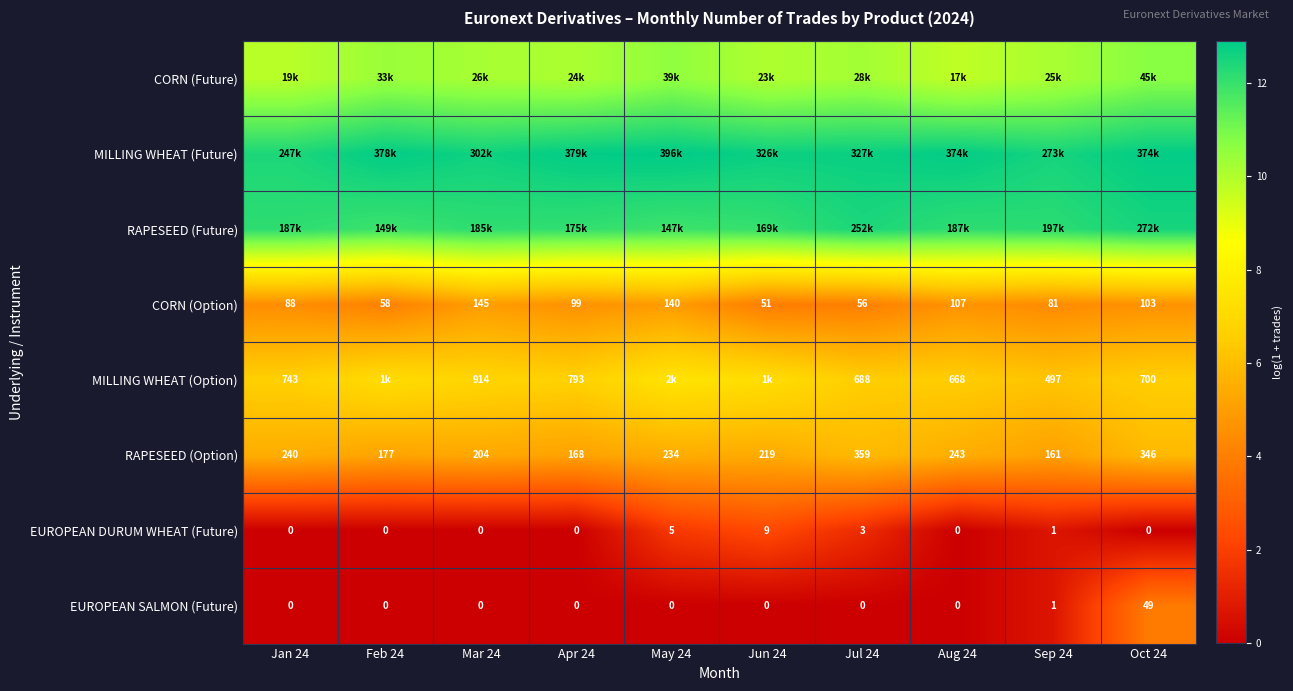

Is the value of CORN (Option) at Jan 24 greater than the value of MILLING WHEAT (Option) at Mar 24?

No